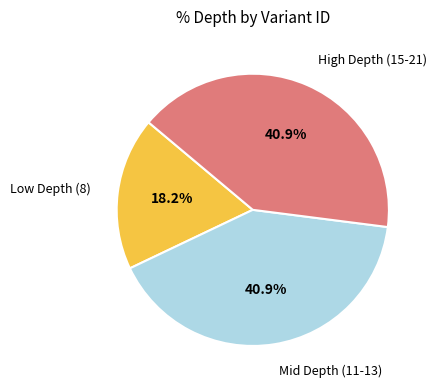

Does any single category account for the majority?

No